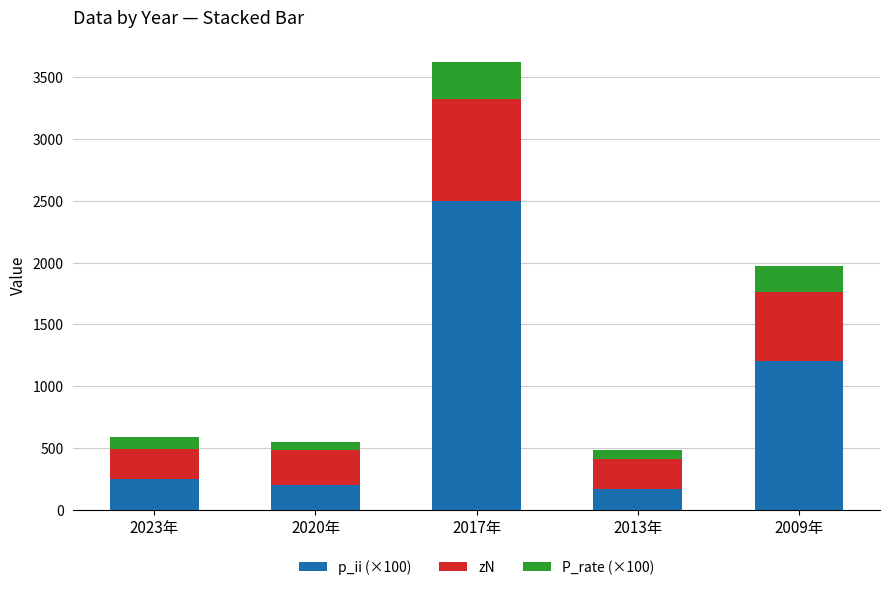

At which label does p_ii (×100) reach its peak?

2017年